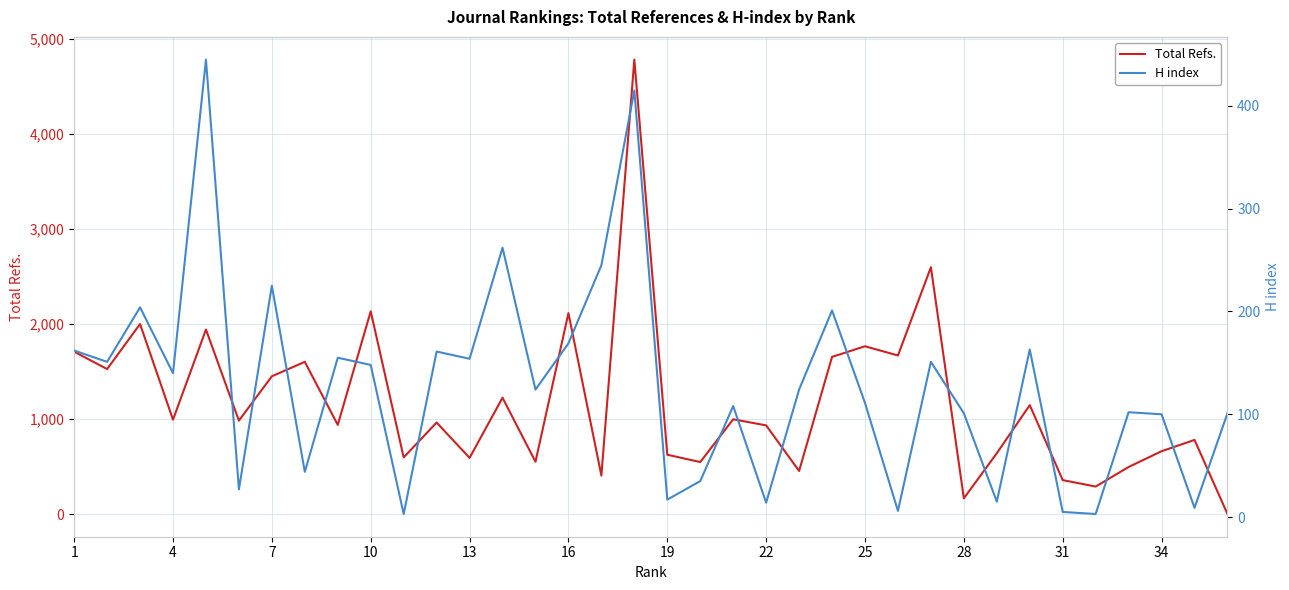

What is the highest value of the Total Refs. series?

4784